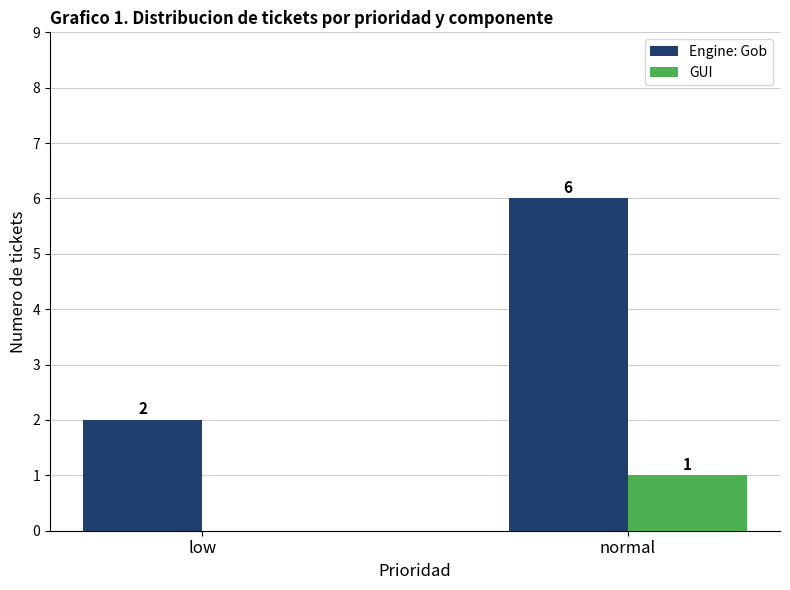

How many series are shown in this chart?

2